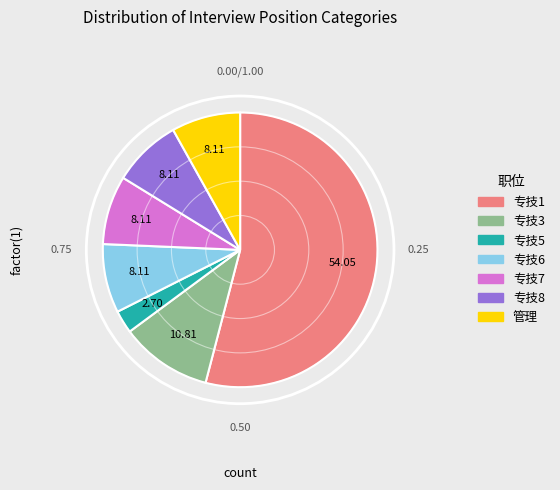

To the nearest percent, what is the average slice percentage?

14%